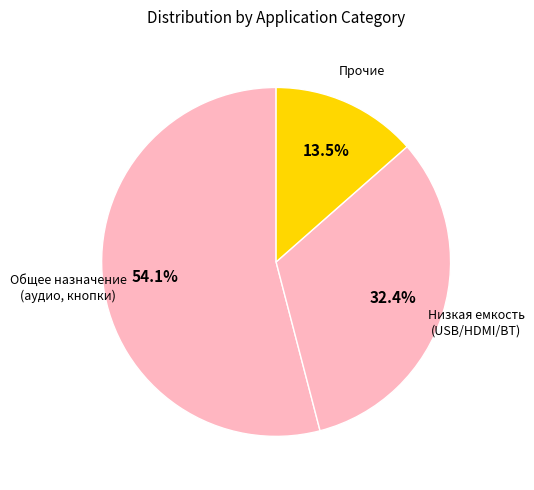

Which has a higher value, Низкая емкость (USB/HDMI/BT) or Общее назначение (аудио, кнопки)?

Общее назначение (аудио, кнопки)